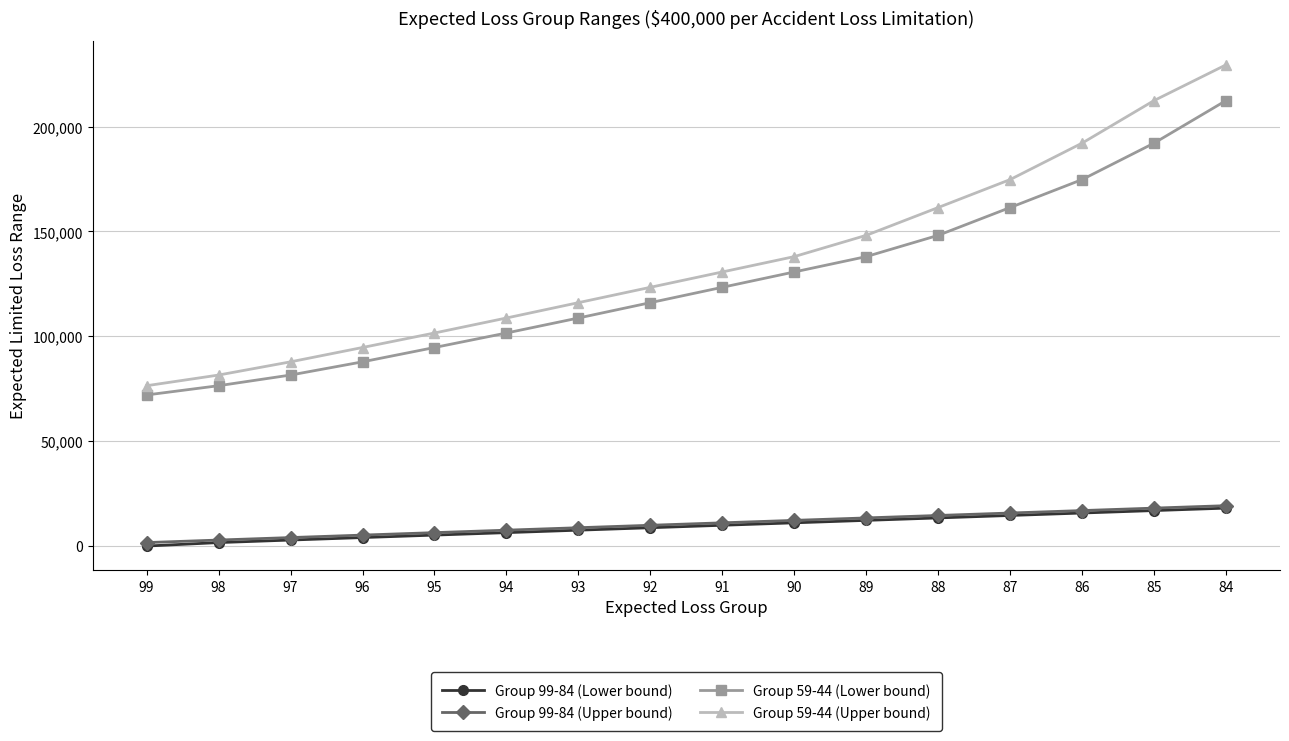

True or false: Group 59-44 (Upper bound) has a value of 76450 at 99.

True